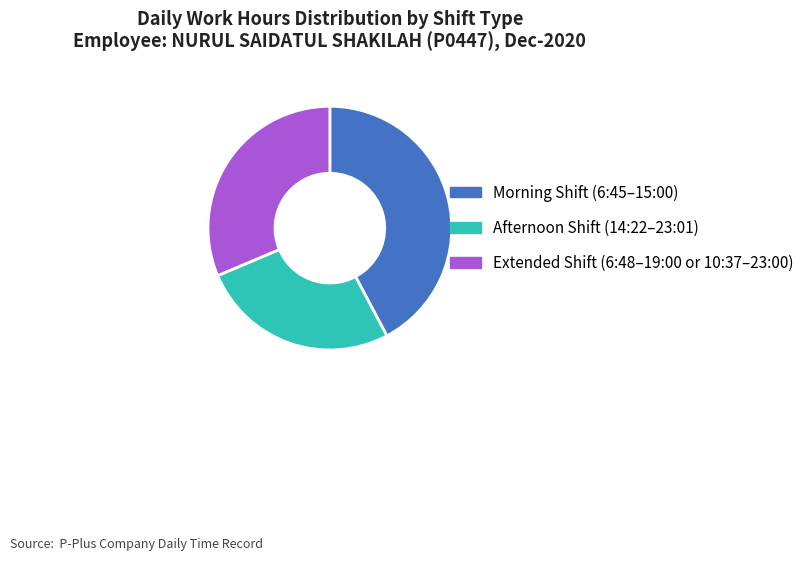

Is it true that Morning Shift (6:45–15:00) is 42% of the pie?

True